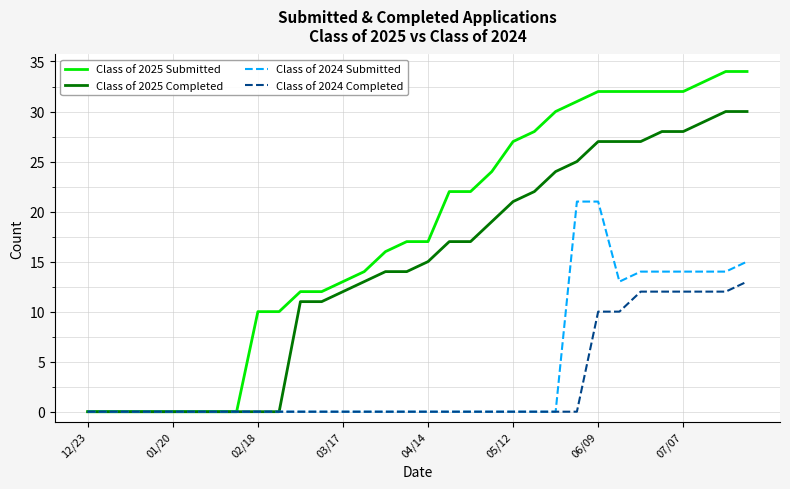

Rank the series by their maximum value, from highest to lowest.

Class of 2025 Submitted, Class of 2025 Completed, Class of 2024 Submitted, Class of 2024 Completed